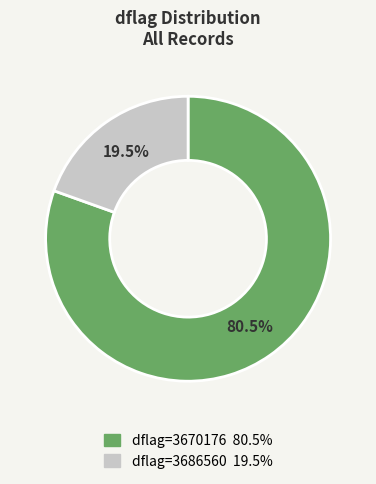

Is there a majority slice in this chart?

Yes